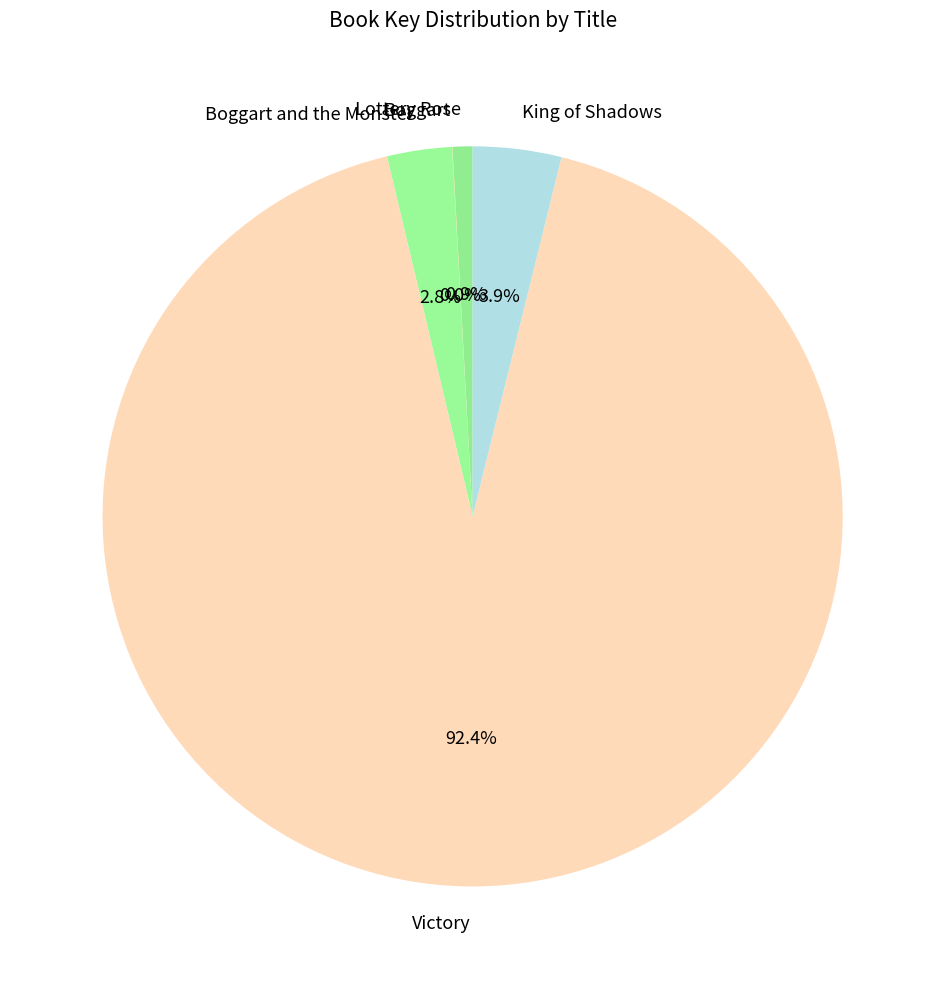

Does King of Shadows account for over 50% of the chart?

No